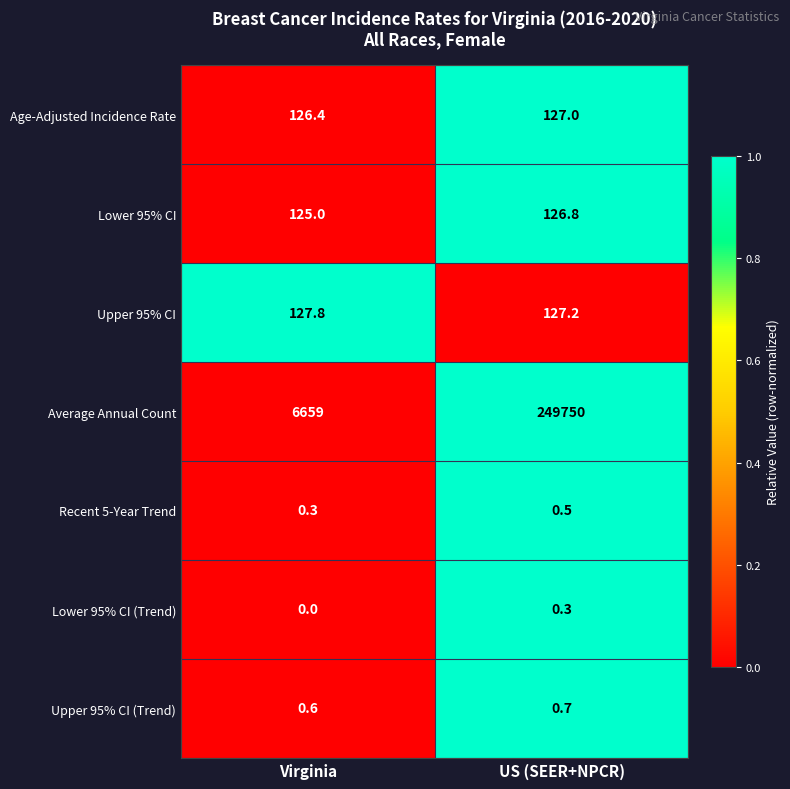

At US (SEER+NPCR), list the series in order from largest to smallest.

Average Annual Count, Upper 95% CI, Age-Adjusted Incidence Rate, Lower 95% CI, Upper 95% CI (Trend), Recent 5-Year Trend, Lower 95% CI (Trend)